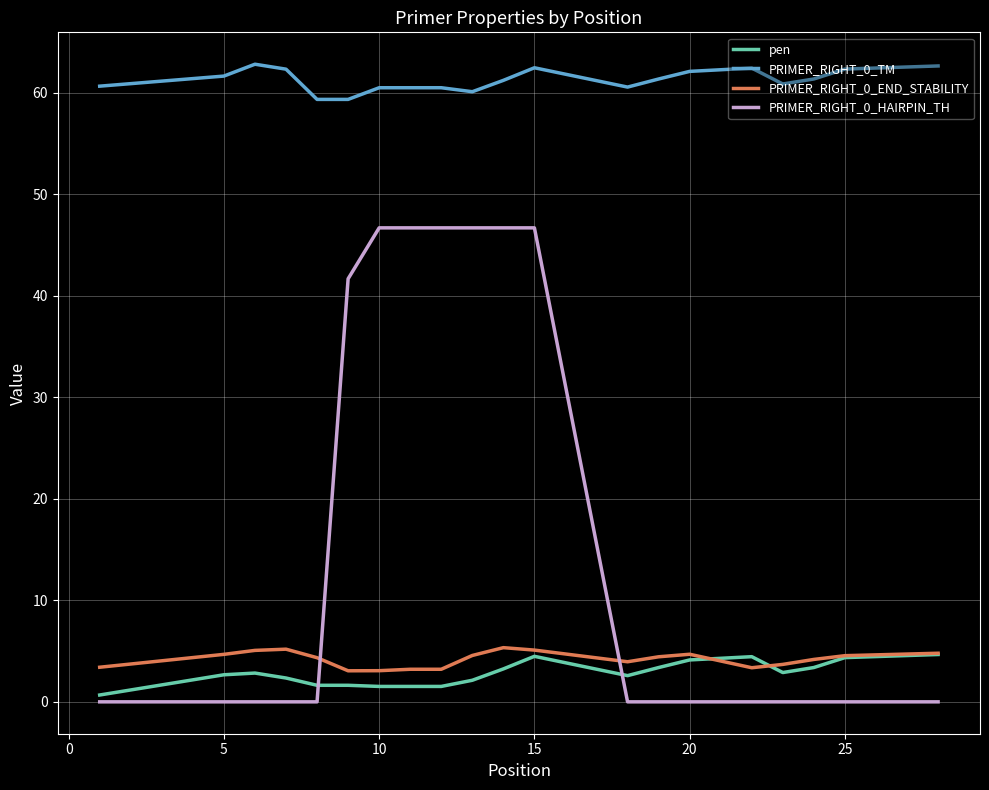

Which series has the widest spread of values?

PRIMER_RIGHT_0_HAIRPIN_TH